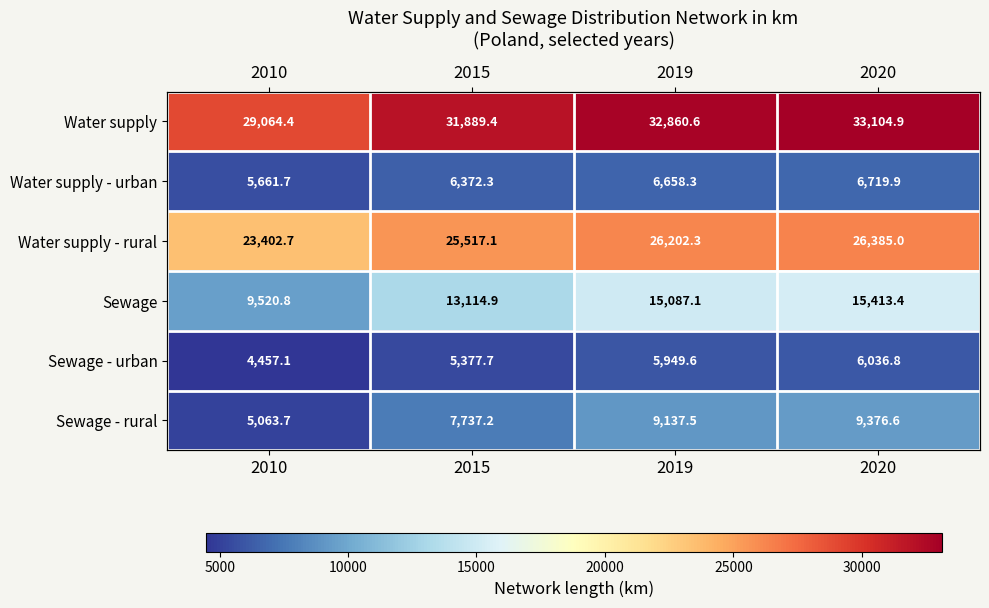

The value of Water supply - rural at 2019 is 26202.3. True or false?

True